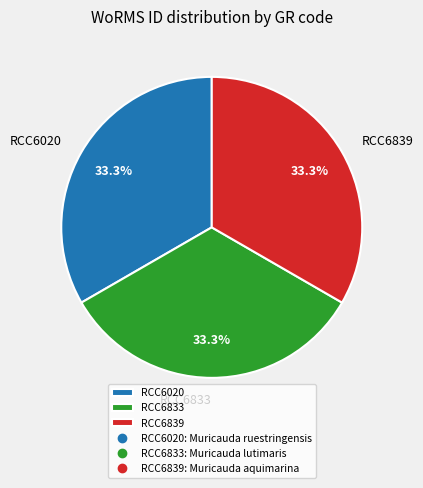

Does RCC6839 account for over 50% of the chart?

No